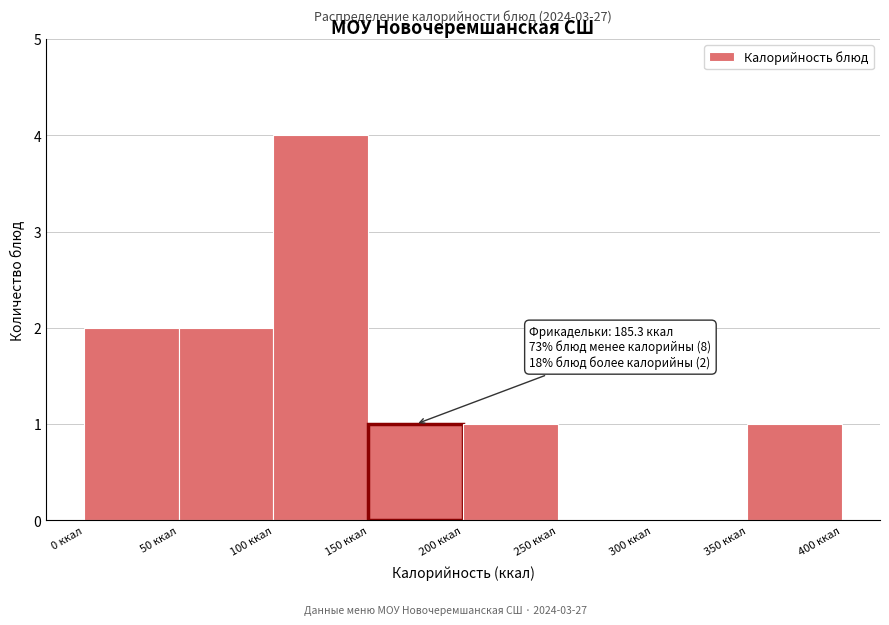

Which range on the x-axis has the tallest bar?

100 to 150